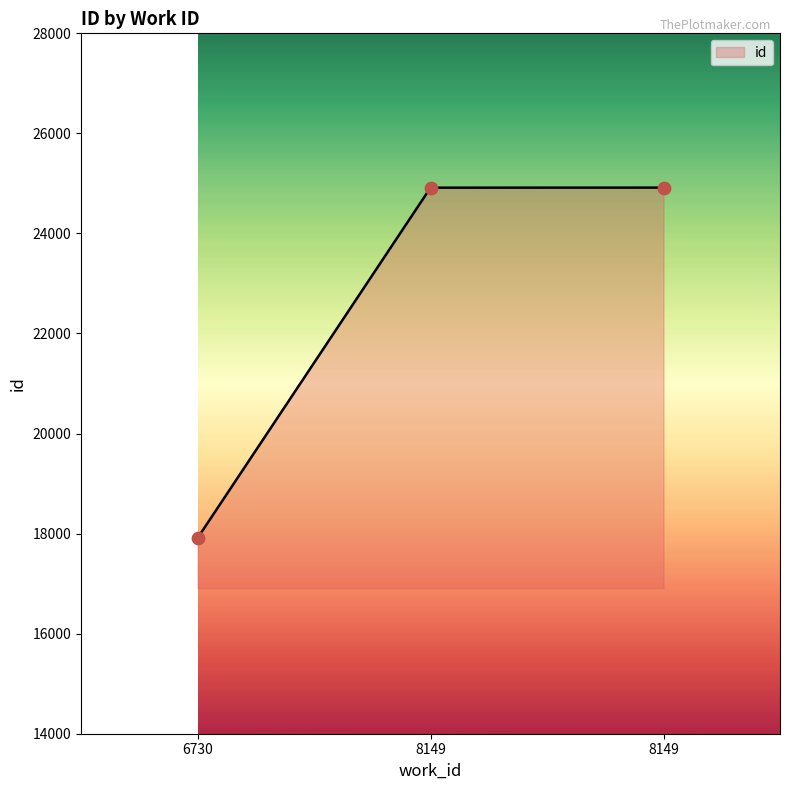

What is the change in value from 8149 to 8149?

+1